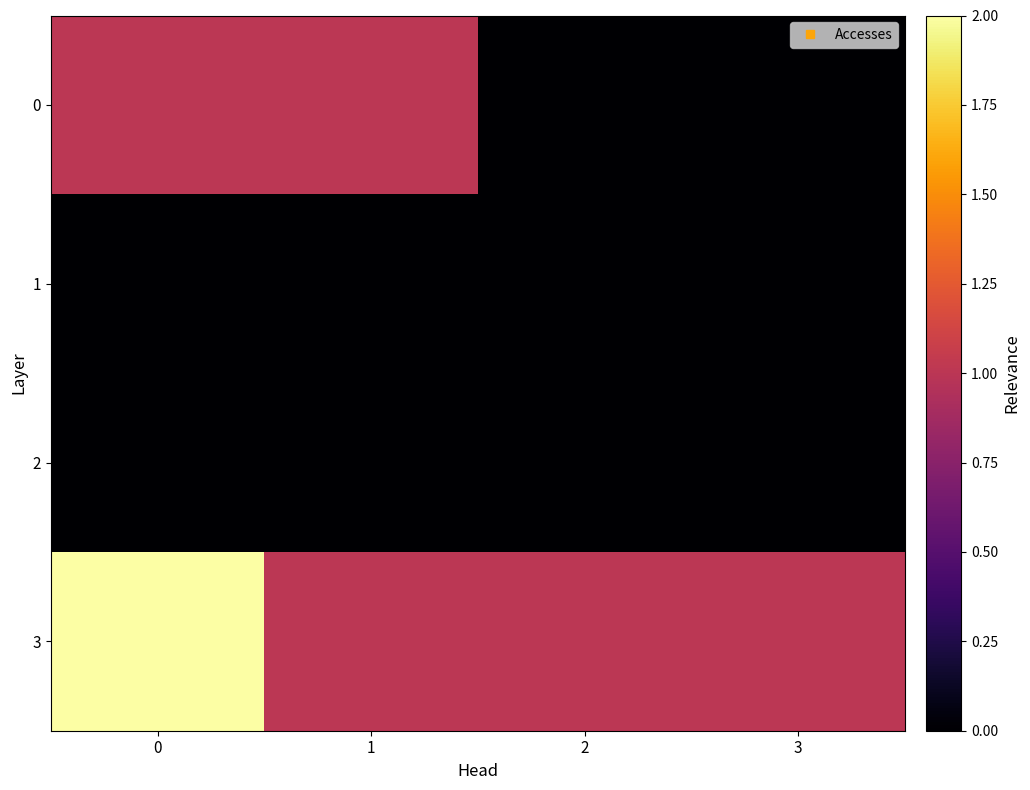

How many distinct data groups are displayed?

4